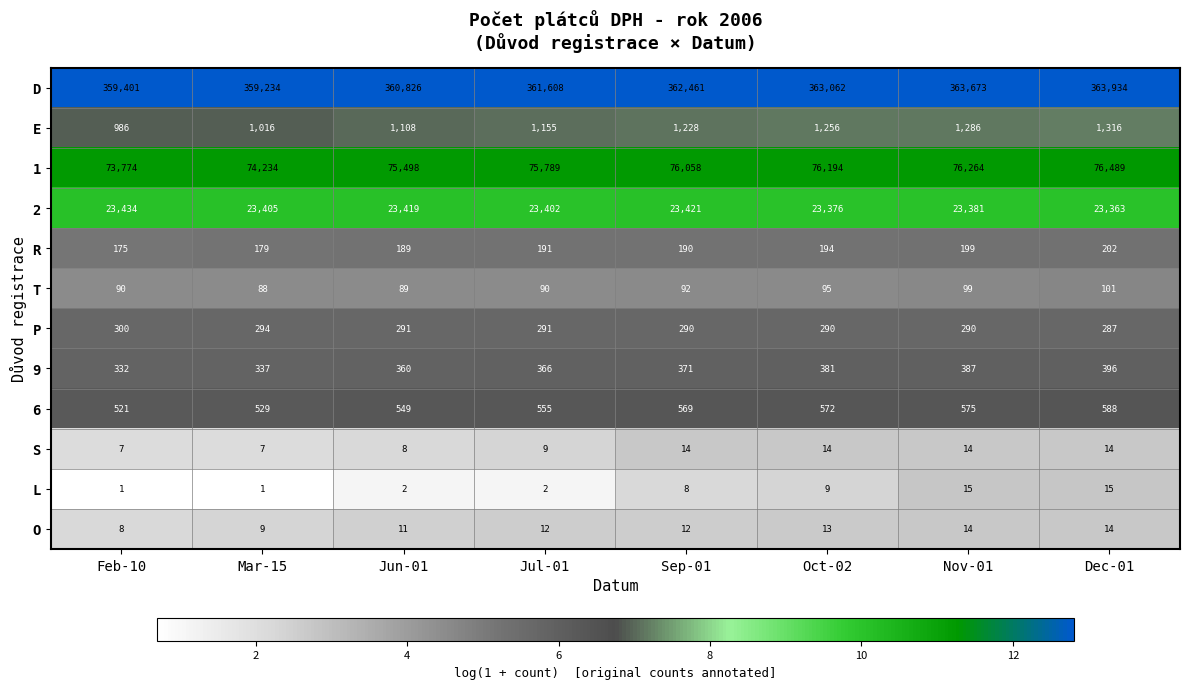

What is the difference between the second highest and minimum values in the 1 series?

2490